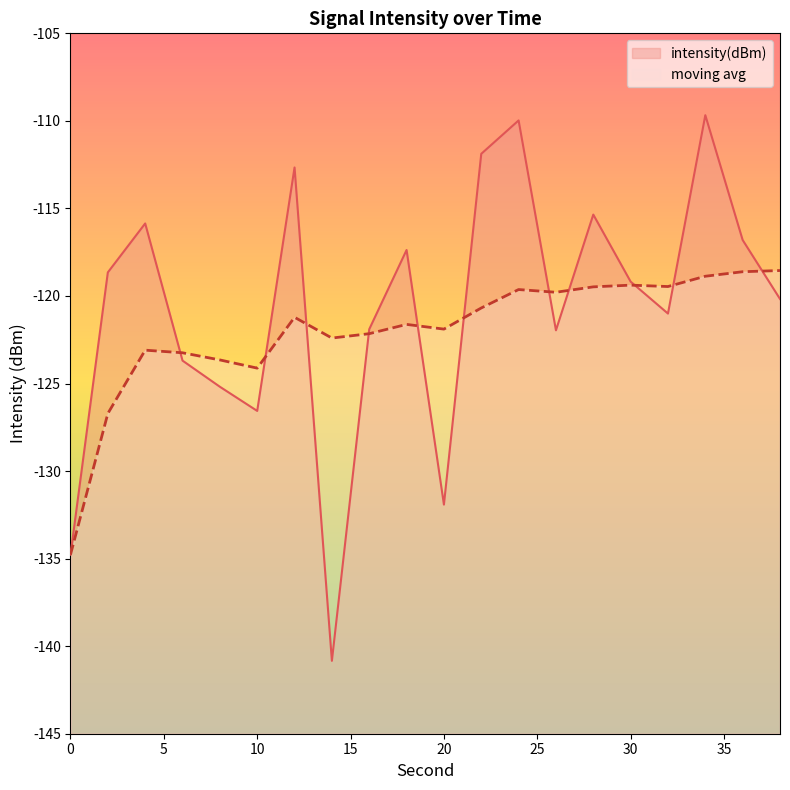

The value of intensity(dBm) at 34 is -55.9. True or false?

False